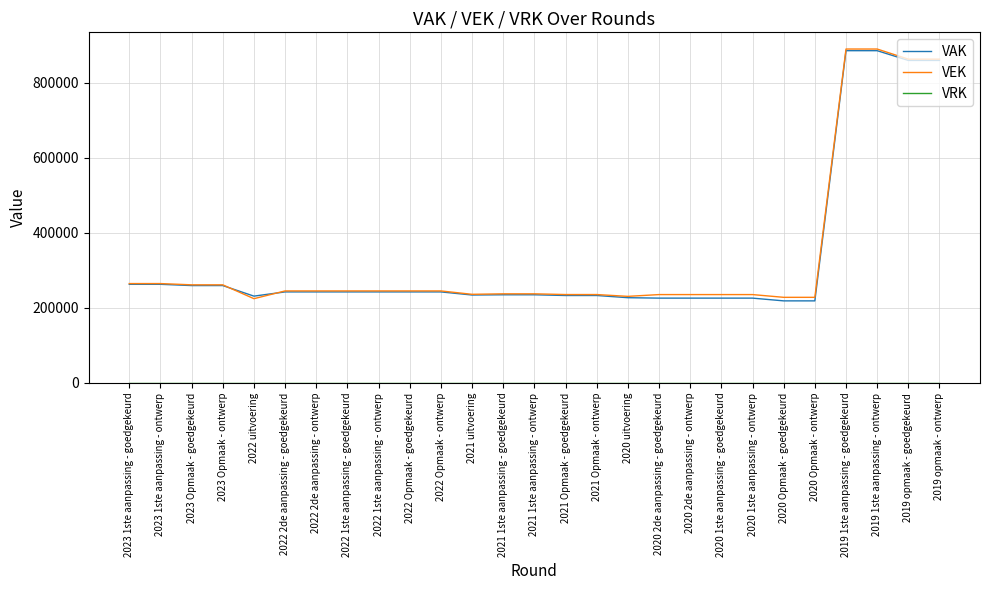

What is the maximum value shown in the chart?

889264